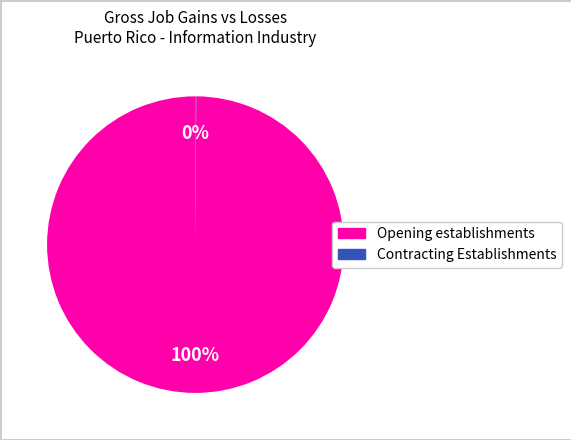

Which slice is the largest?

Opening establishments